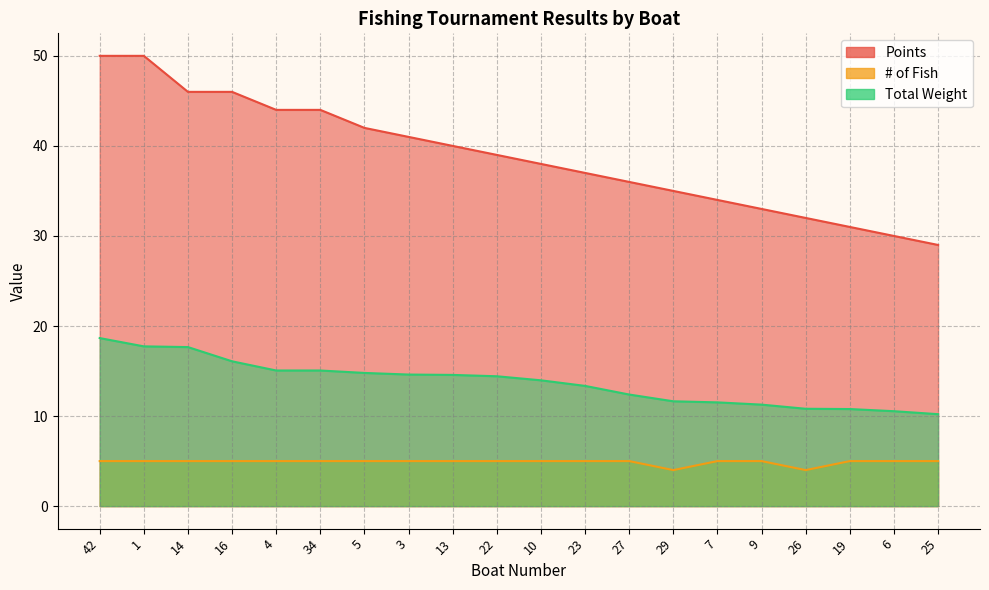

What position from the left is 34?

6